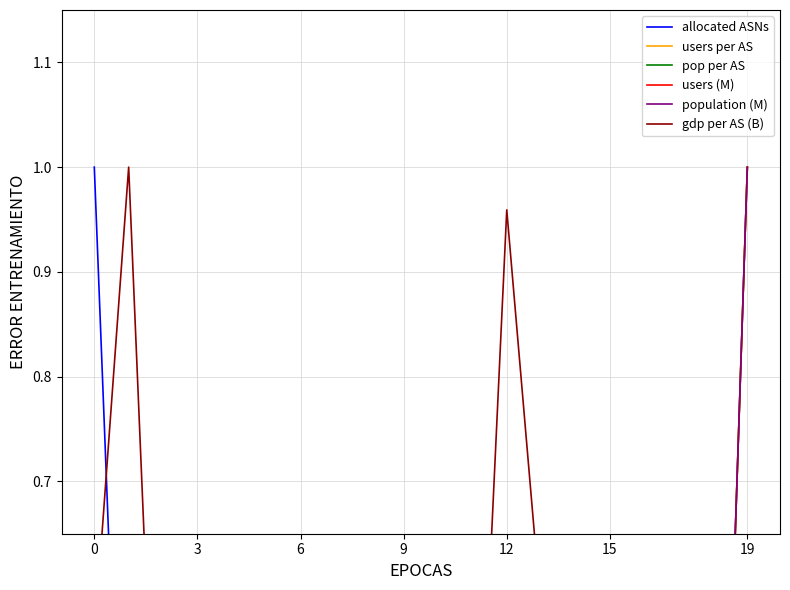

True or false: users (M) and allocated ASNs cross at least once.

True